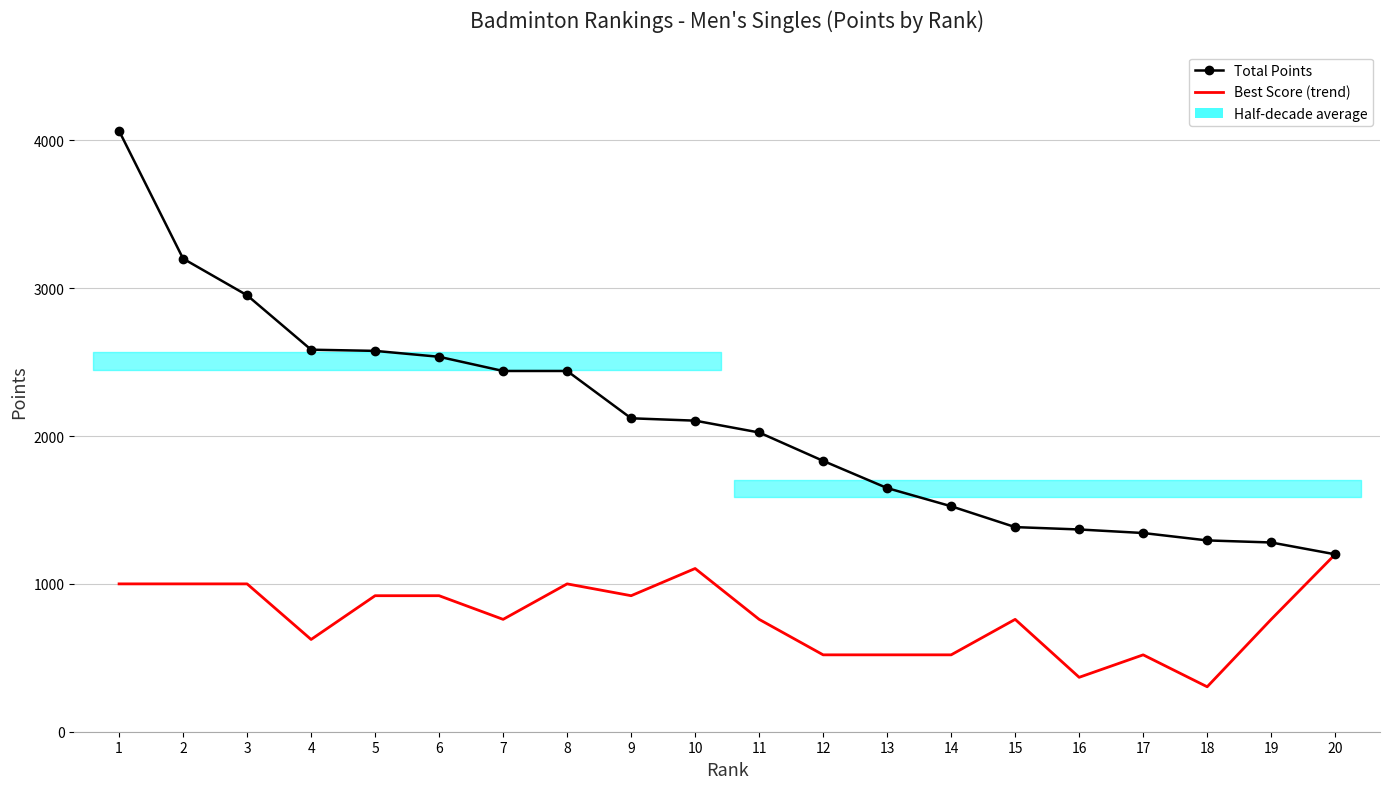

Which category has the lowest value in the Total Points series?

20